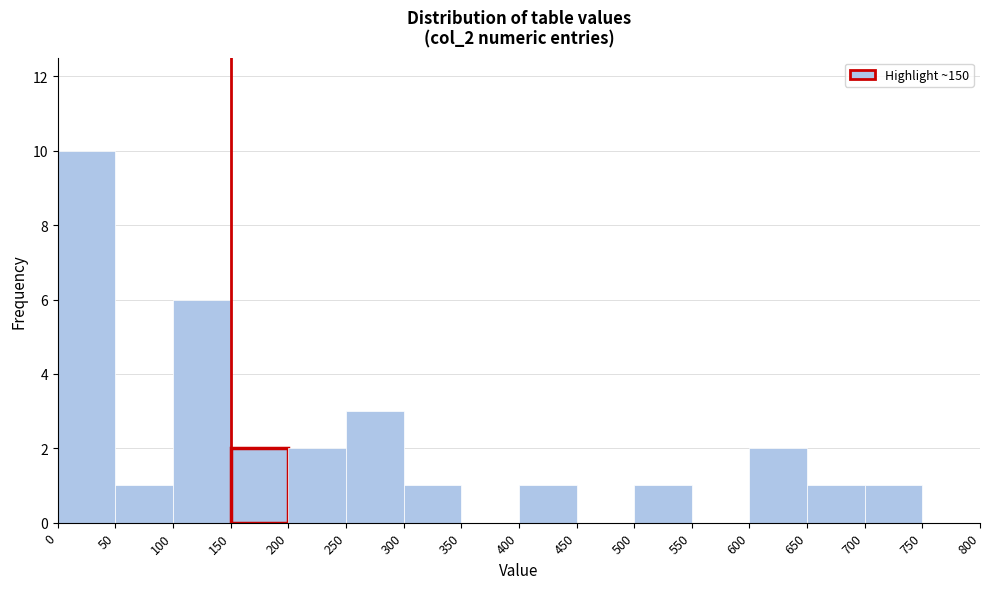

Reading left to right, list every bar in this chart as the range it spans on the x-axis followed by its height. The values are not printed on the chart, so give them approximately, as read against the axis.

0 to 50: 10
50 to 100: 1
100 to 150: 6
150 to 200: 2
200 to 250: 2
250 to 300: 3
300 to 350: 1
350 to 400: 0
400 to 450: 1
450 to 500: 0
500 to 550: 1
550 to 600: 0
600 to 650: 2
650 to 700: 1
700 to 750: 1
750 to 800: 0